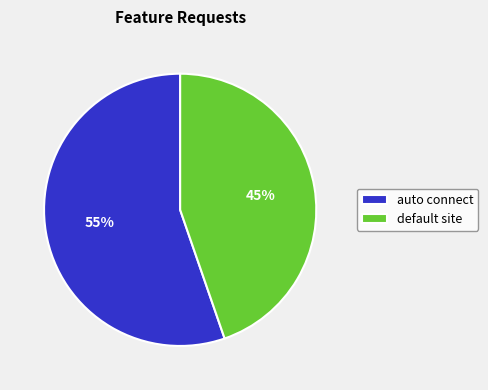

What is the ratio of the value at auto connect to the value at default site?

1.2